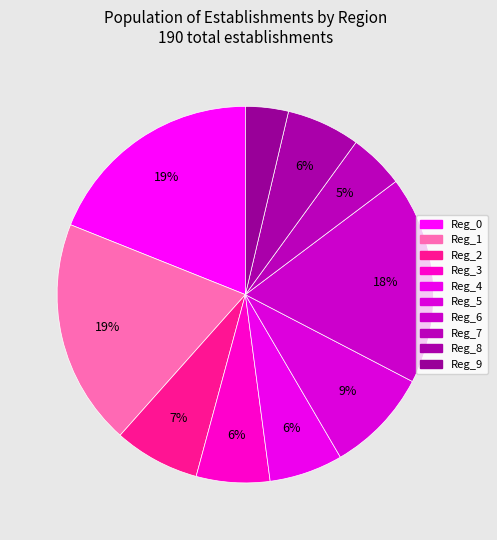

Count the number of slices in the pie.

10